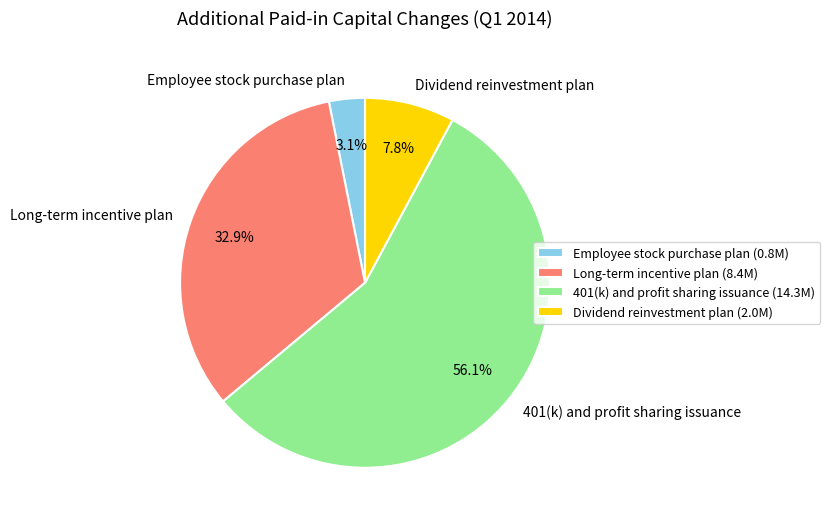

How many slices are in this pie chart?

4